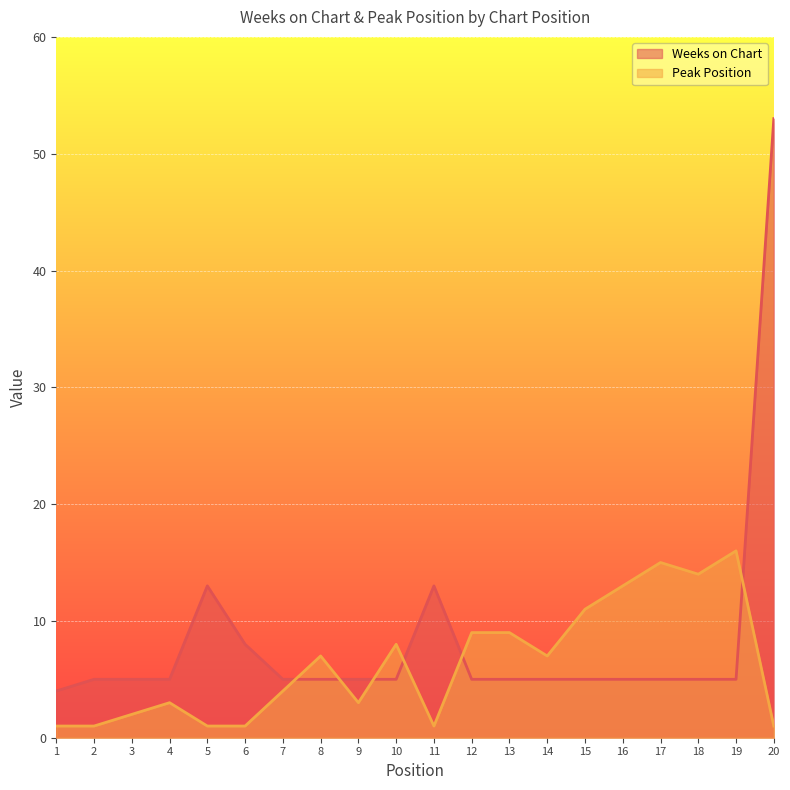

What is the spread (max minus min) of values at 8?

2